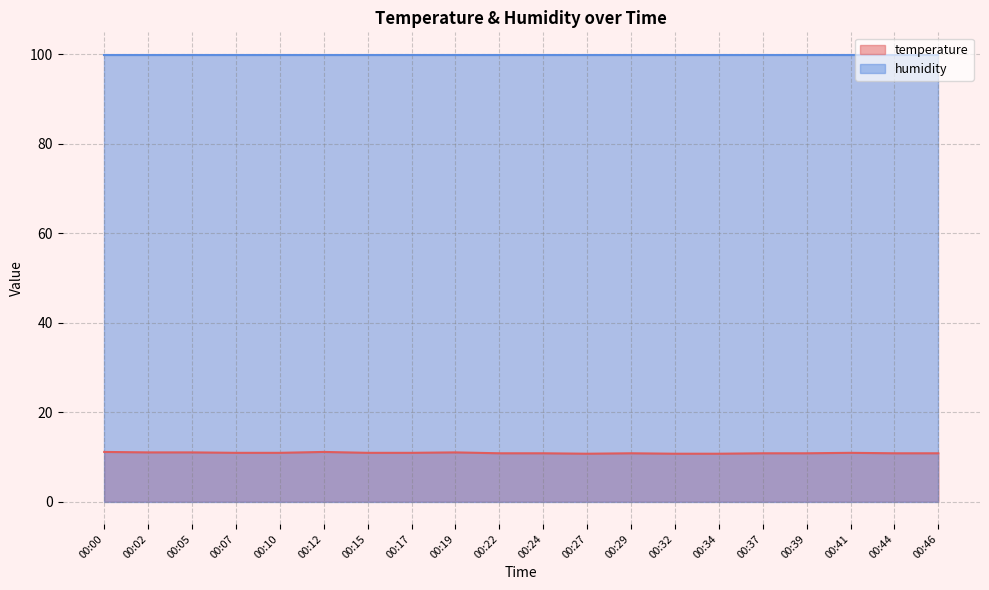

What is the value of the 18th point from the left?

10.9